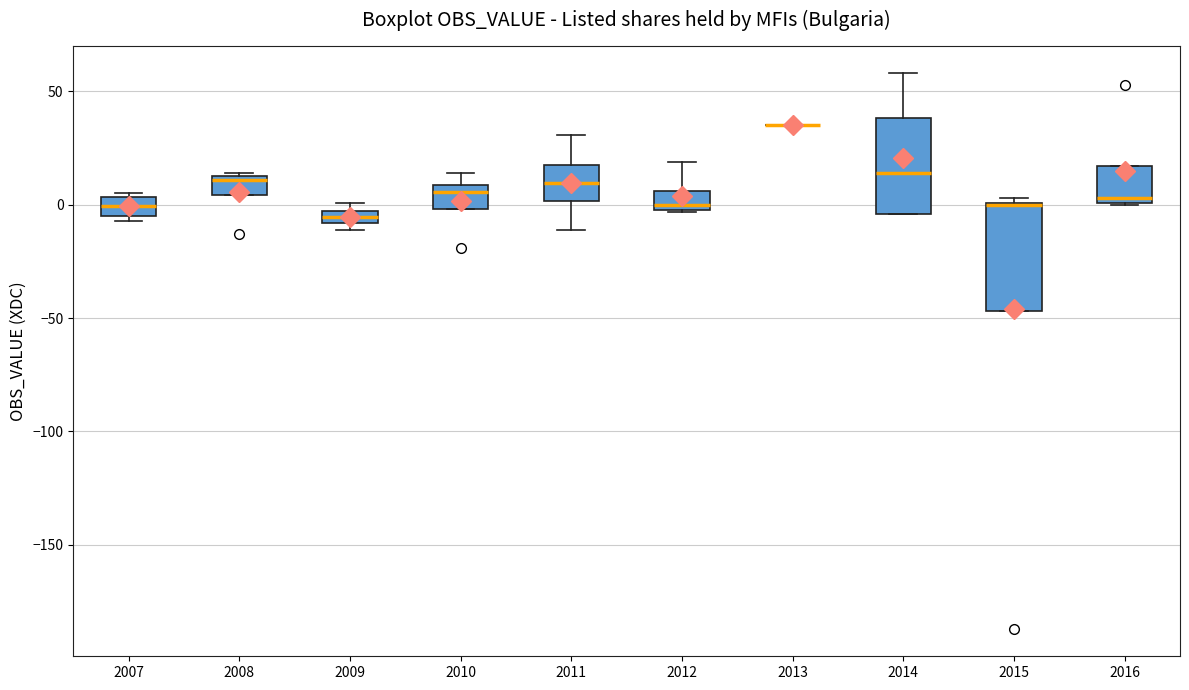

Where is the lower edge of the box at x = 2009 on the y-axis? The values are not printed on the chart, so give them approximately, as read against the axis.

-10